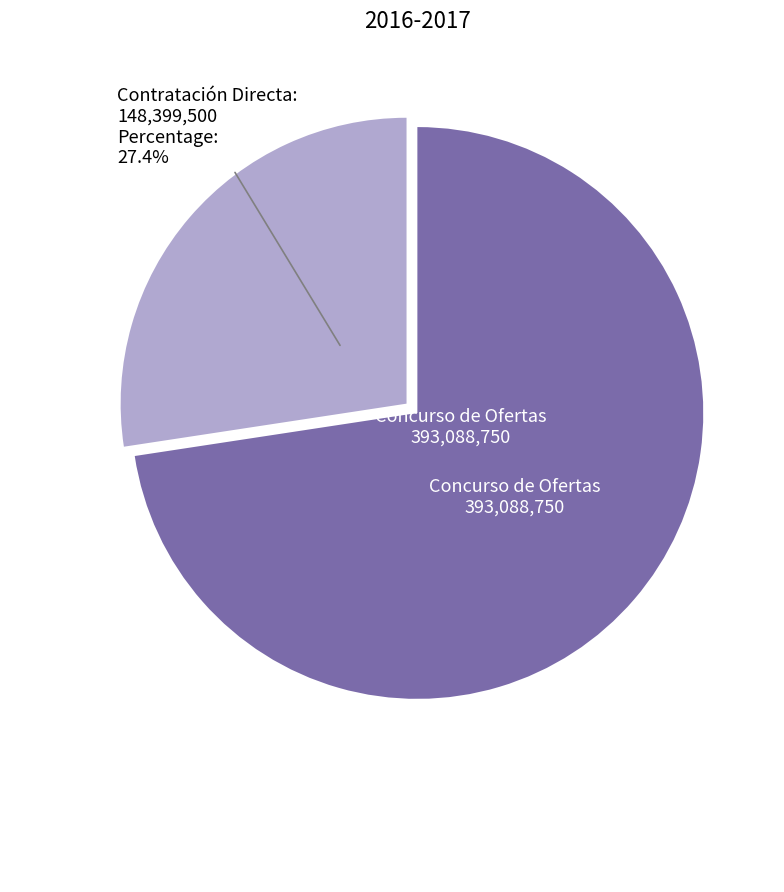

Does any single category account for the majority?

Yes